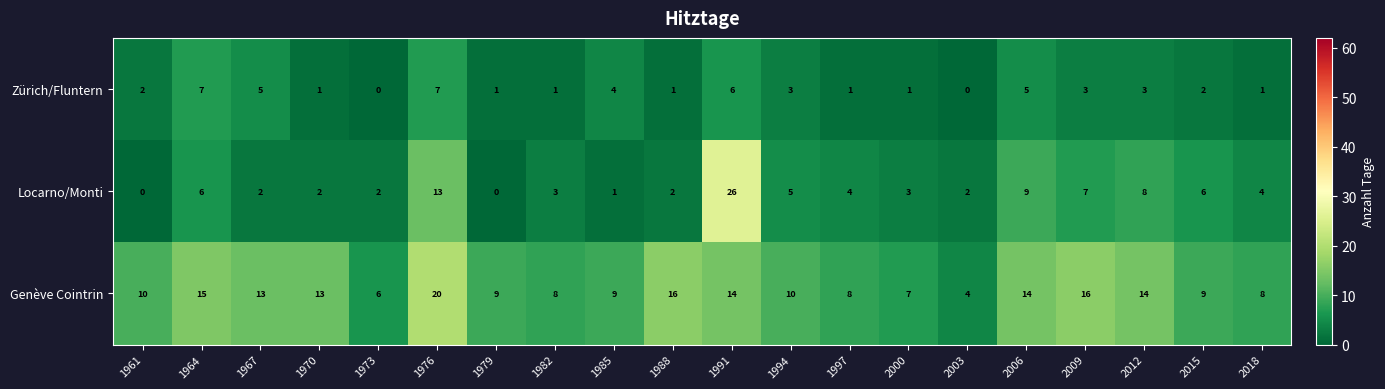

At how many categories does at least one series exceed 19?

2